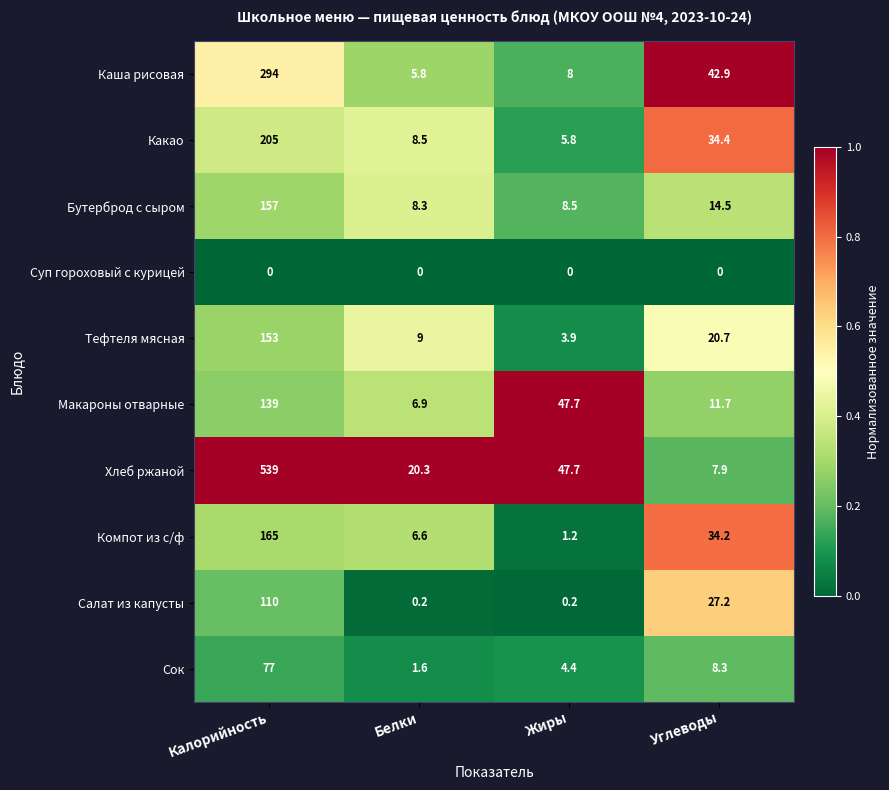

True or false: Макароны отварные has a value of 11.7 at Углеводы.

True